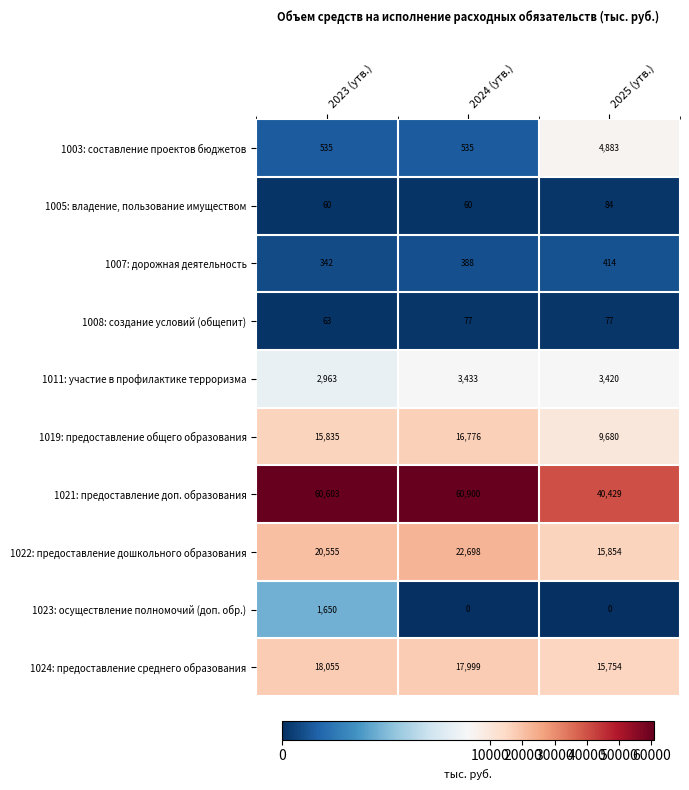

Where is 1019: предоставление общего образования nearest to the value 13228?

2023 (утв.)